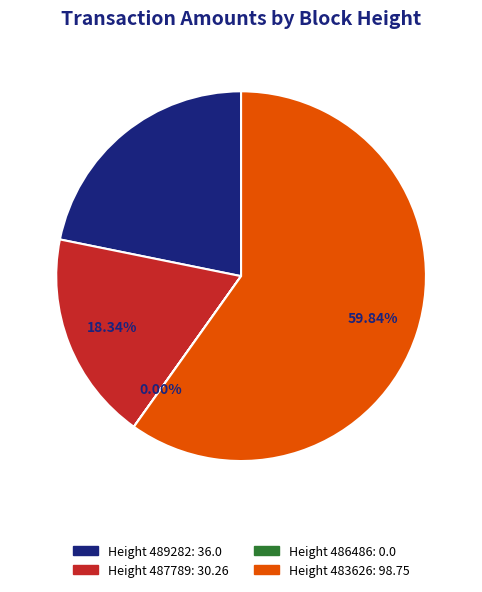

Approximately how many times larger is the value at Height 489282: 36.0 compared to Height 483626: 98.75?

0.4